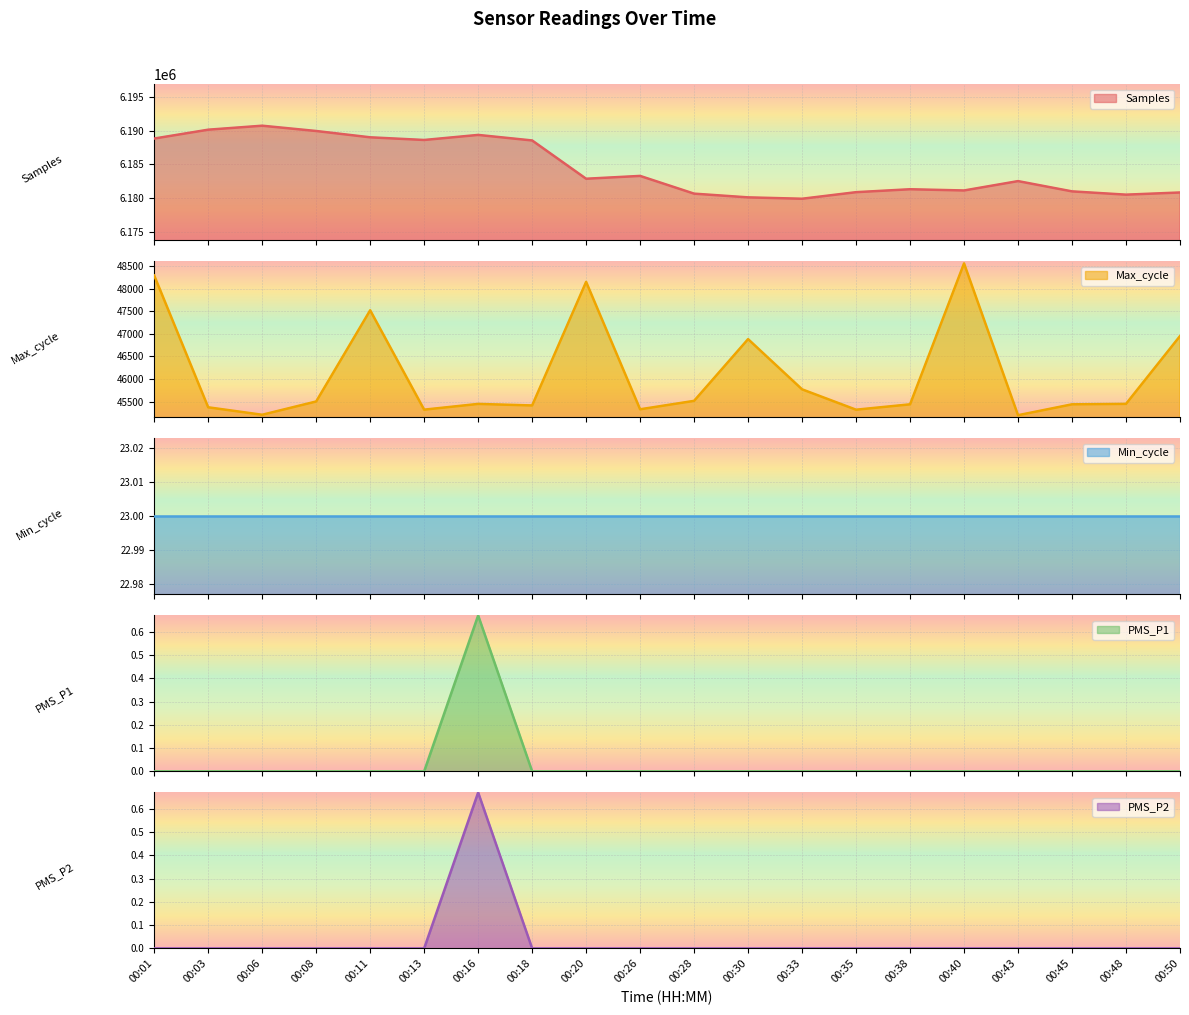

The value of PMS_P2 at 00:16 is 0.4. True or false?

False